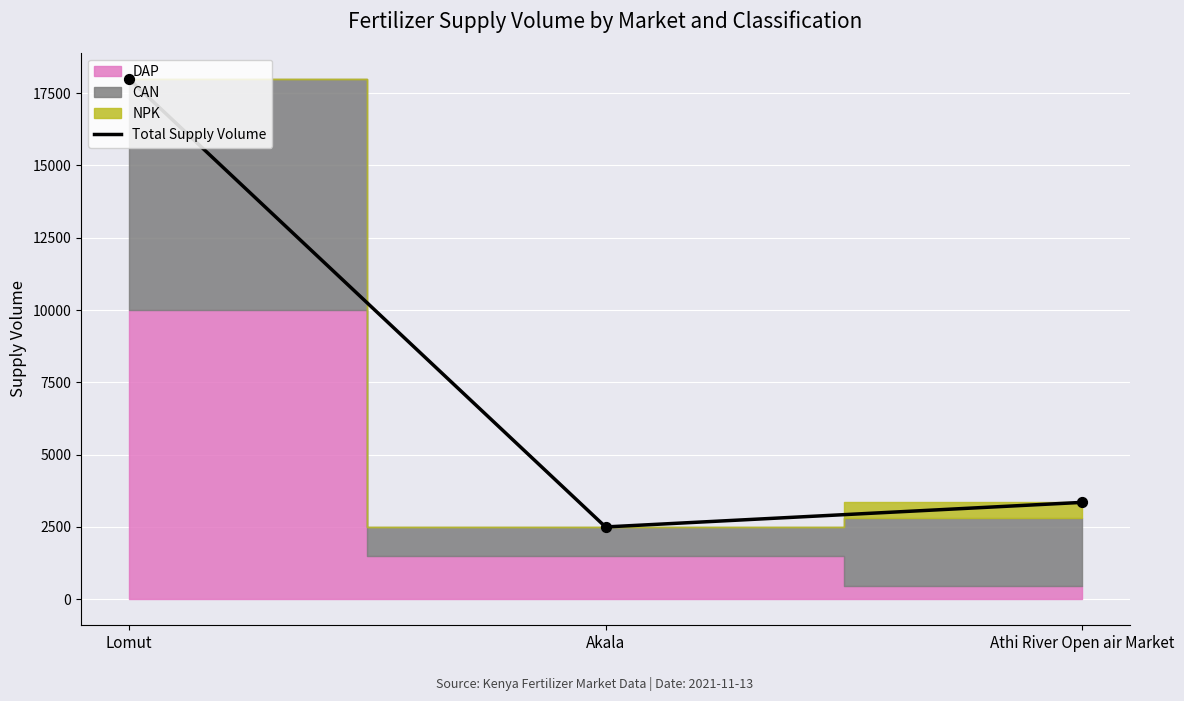

Which has a higher value, Lomut or Athi River Open air Market?

Lomut